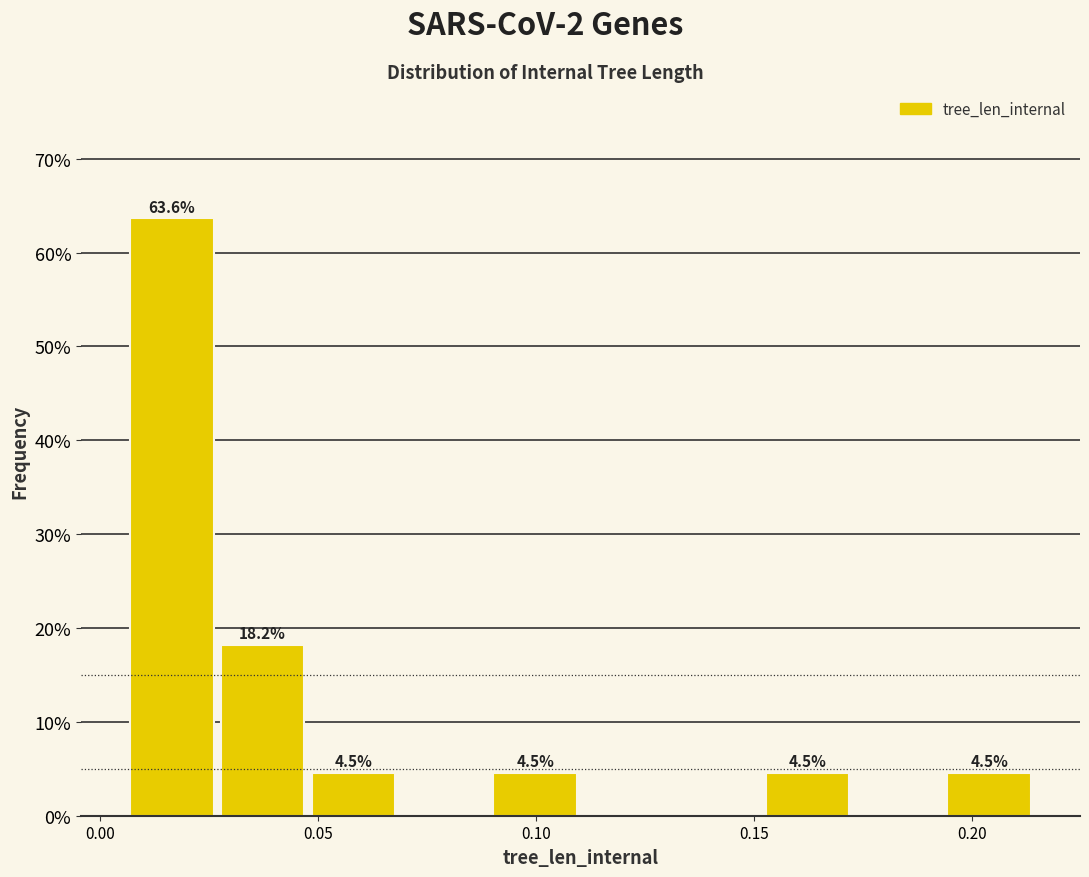

Over which range of the x-axis is the bar tallest?

0.005 to 0.025